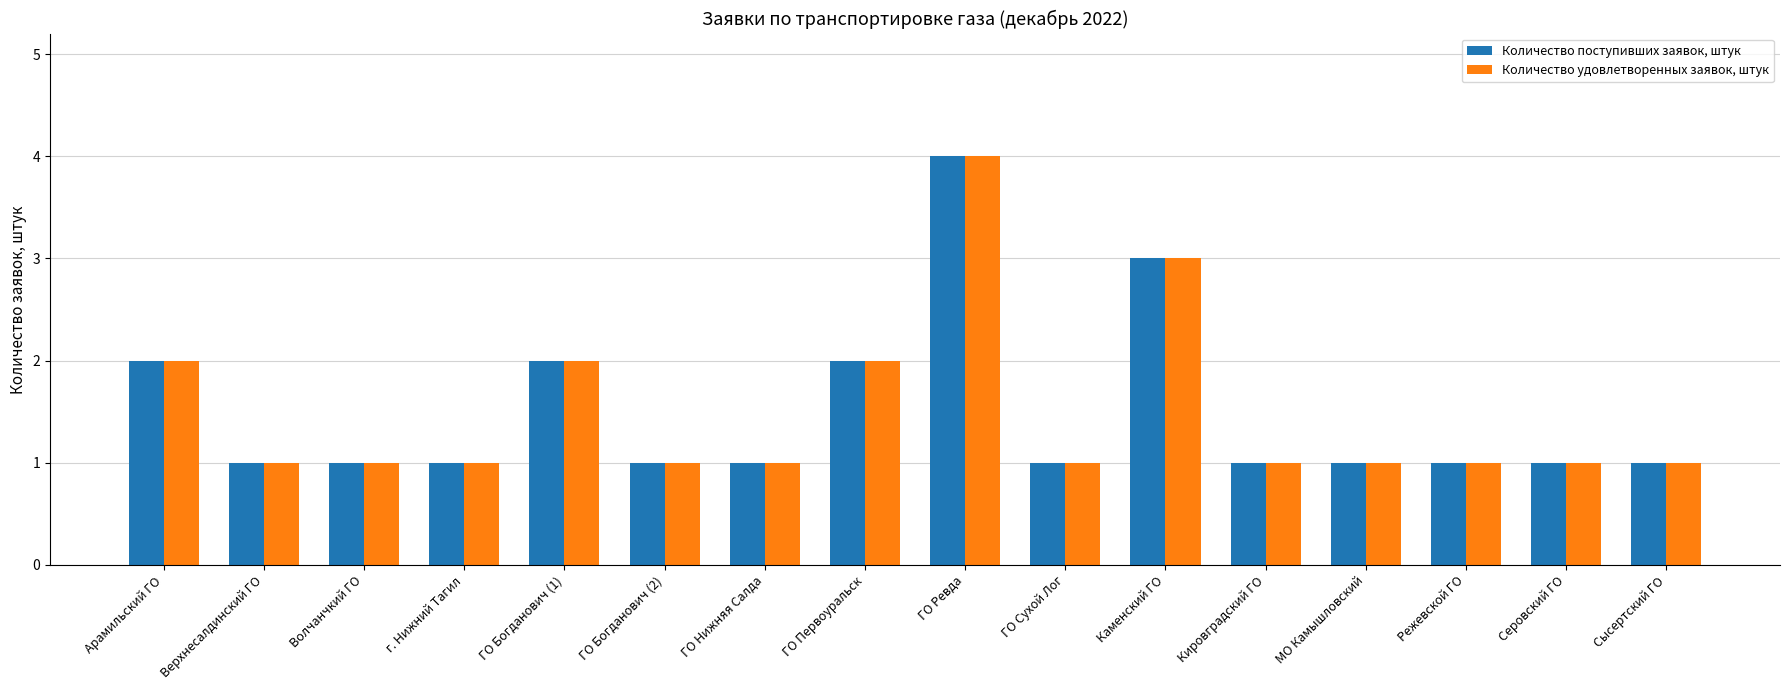

Is it true that Количество поступивших заявок, штук equals 4 at Арамильский ГО?

False